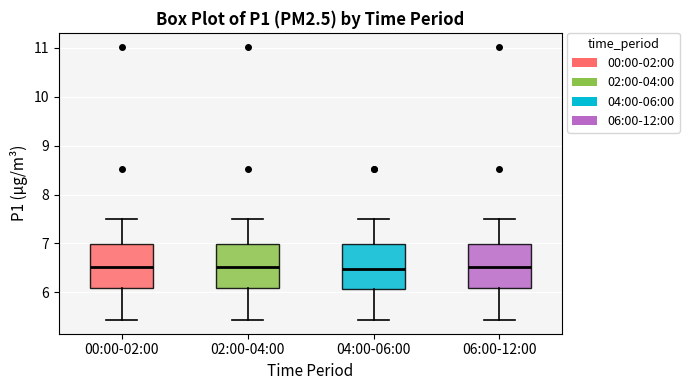

Reading left to right, read every box against the y-axis: the position of its median line, the range the box covers, and the ends of its whiskers. The values are not printed on the chart, so give them approximately, as read against the axis.

00:00-02:00: median 6.5, box 6.1 to 7.0, whiskers 5.4 to 7.5
02:00-04:00: median 6.5, box 6.1 to 7.0, whiskers 5.4 to 7.5
04:00-06:00: median 6.5, box 6.1 to 7.0, whiskers 5.4 to 7.5
06:00-12:00: median 6.5, box 6.1 to 7.0, whiskers 5.4 to 7.5